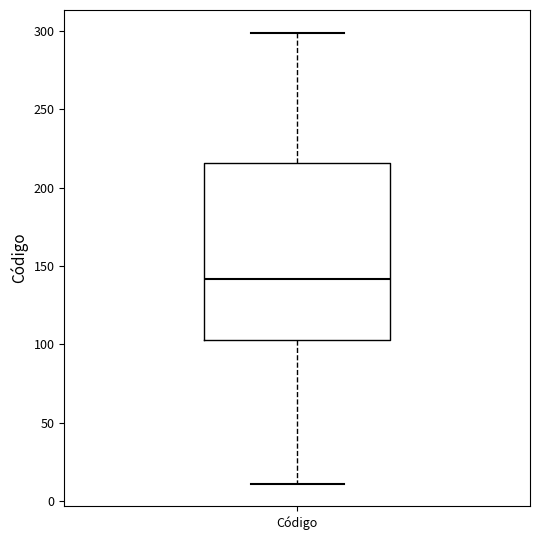

Where does the median line of the box for Código sit on the y-axis? The values are not printed on the chart, so give them approximately, as read against the axis.

140